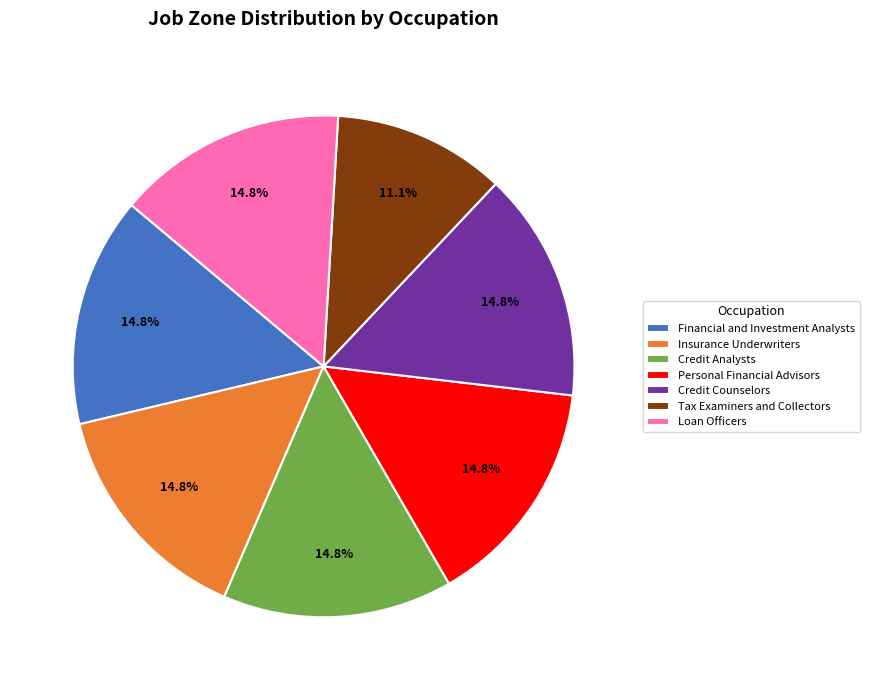

Which category has the smallest portion of the pie?

Tax Examiners and Collectors